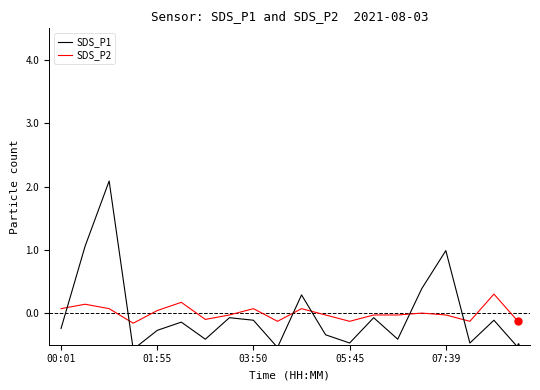

What is the highest value of the SDS_P2 series?

0.3